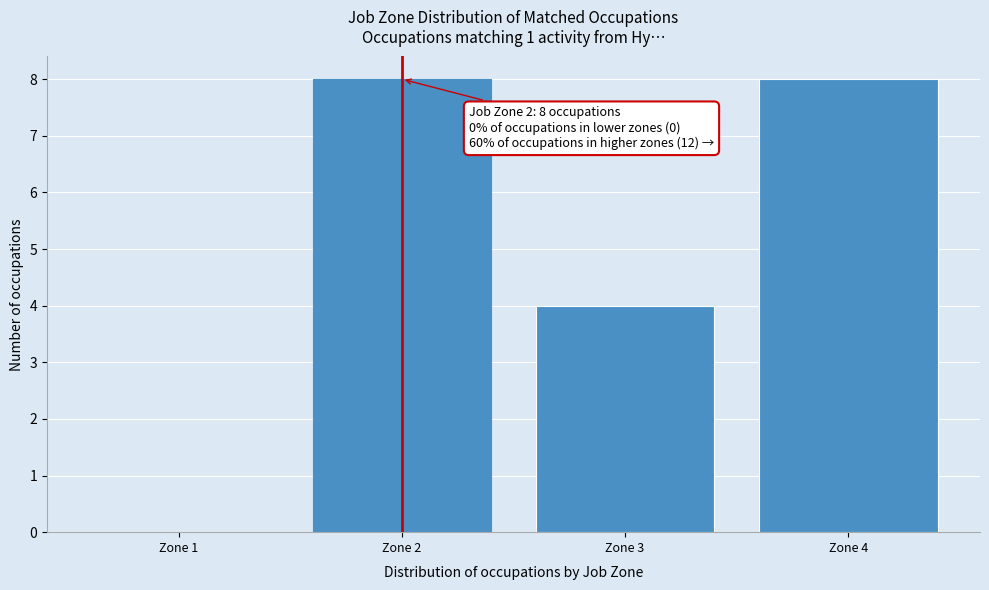

Reading left to right, transcribe all the data shown in this chart.

Zone 1=0	Zone 2=8	Zone 3=4	Zone 4=8